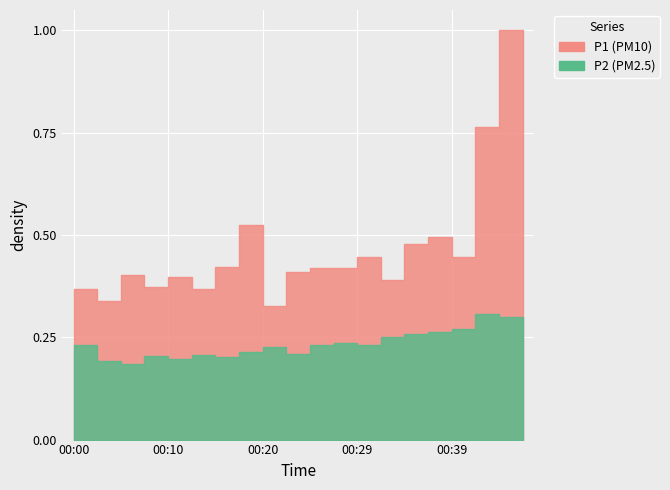

Is it true that P2 equals 2.4 at 00:12?

False